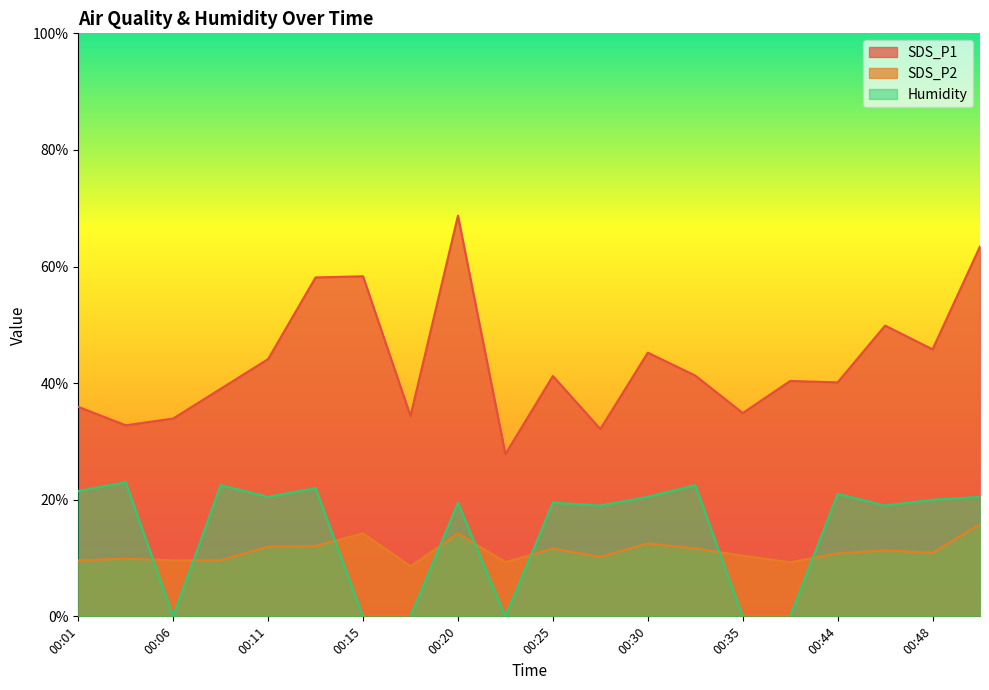

Between 00:38 and 00:35, which is larger?

00:38